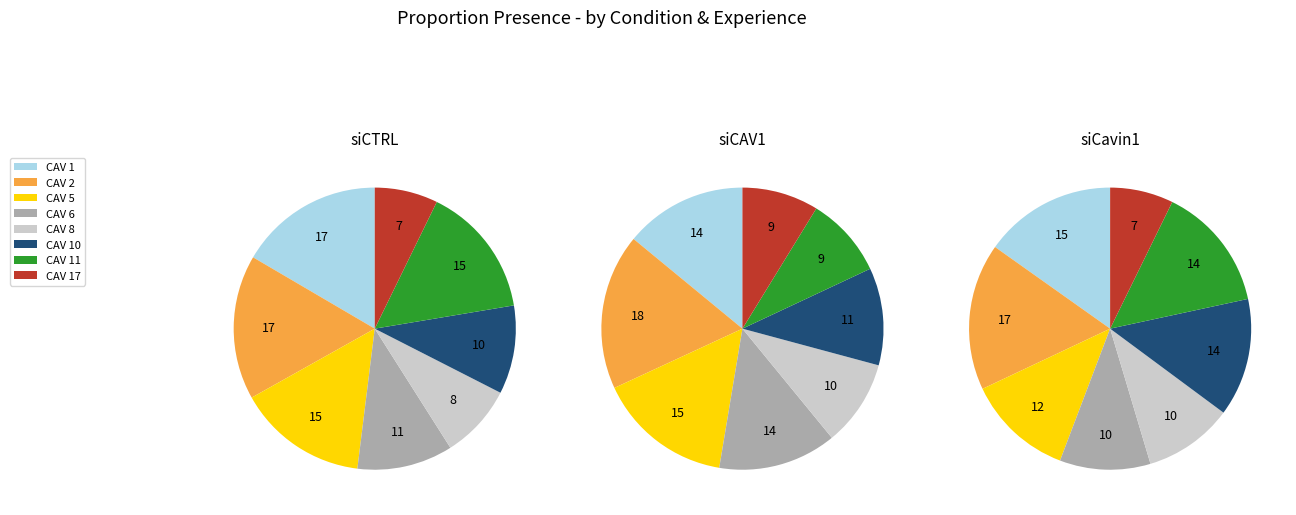

Does CAV 6 account for over 50% of the chart?

No